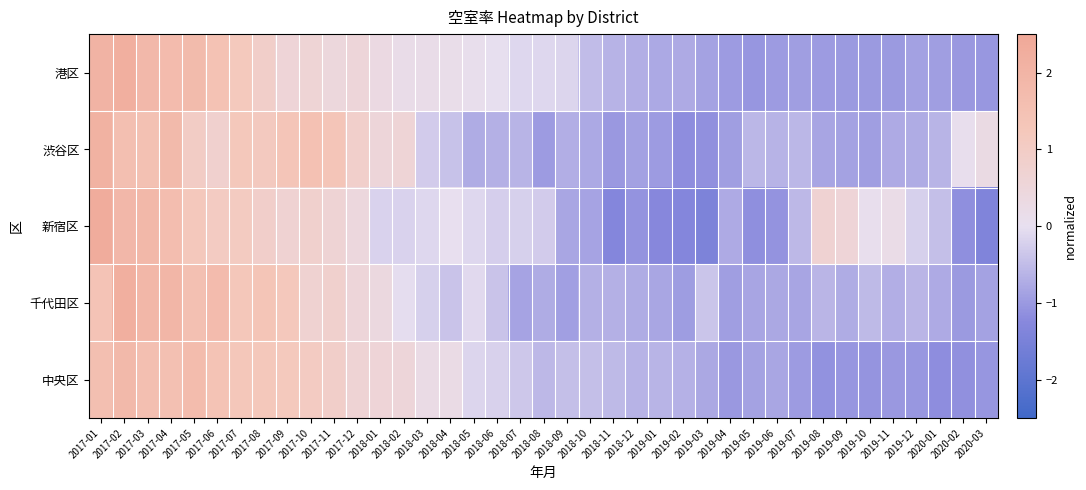

What is the spread (max minus min) of values at 2019-10?

1.1